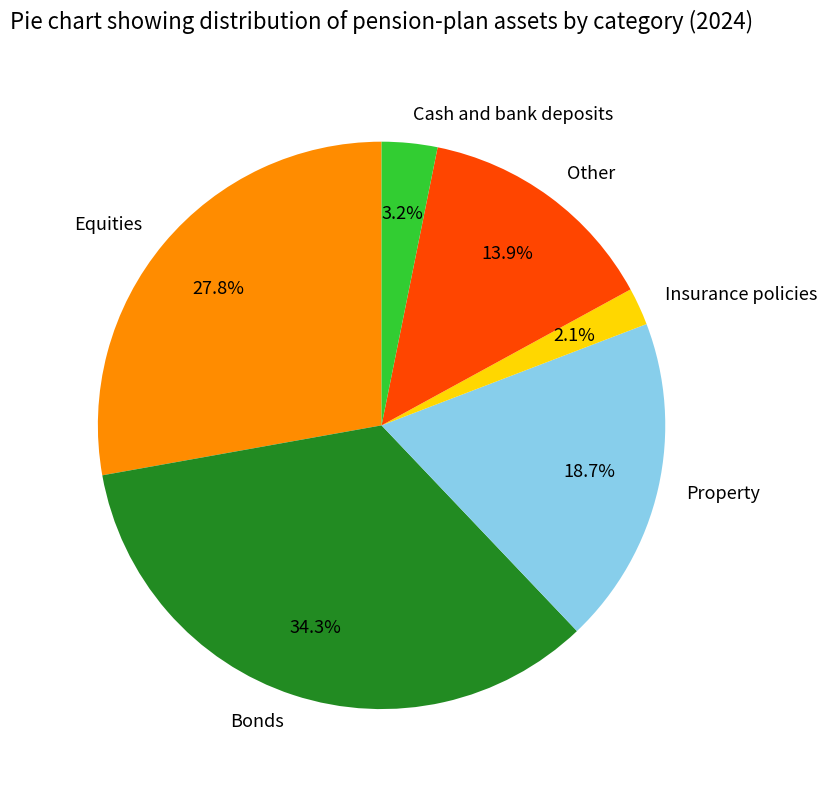

Between Other and Bonds, which is larger?

Bonds